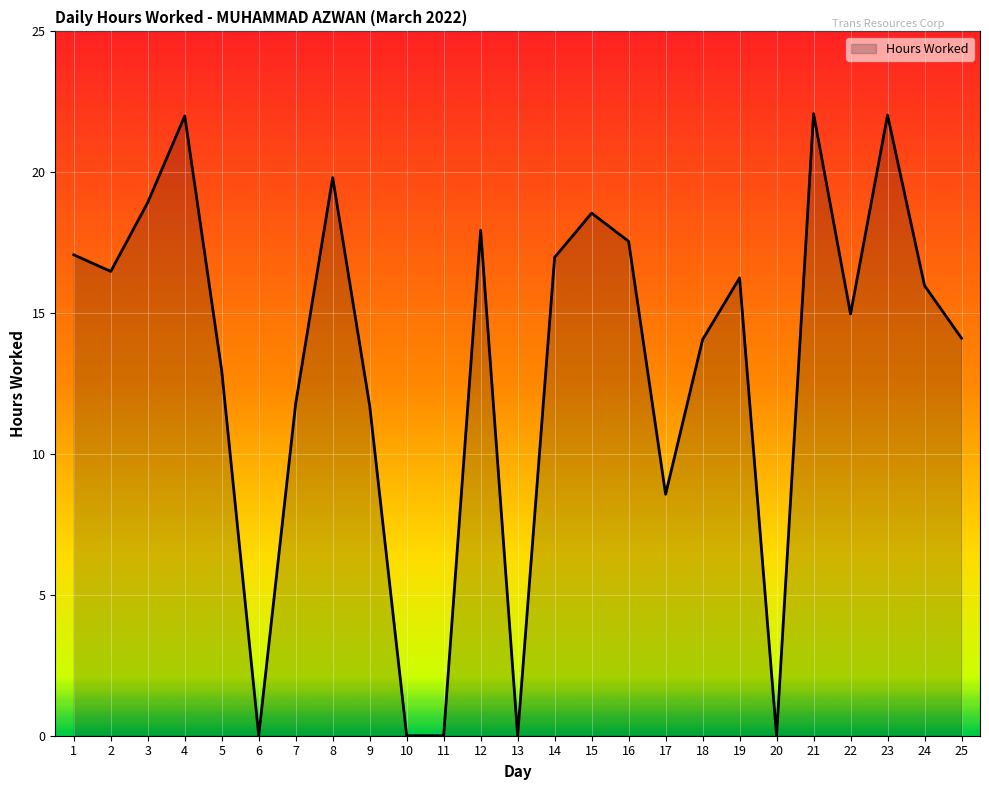

How many categories are shown in the chart?

25